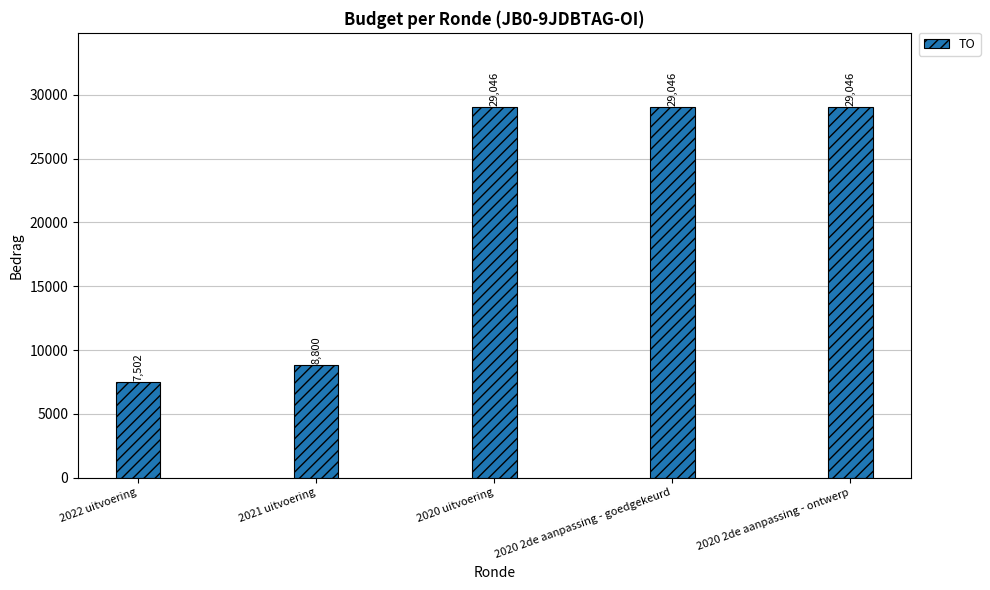

Are the bars horizontal?

No